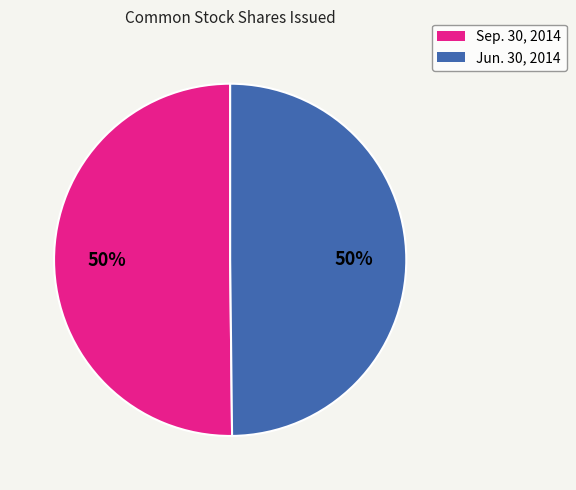

True or false: Jun. 30, 2014 accounts for 50% of the total.

True